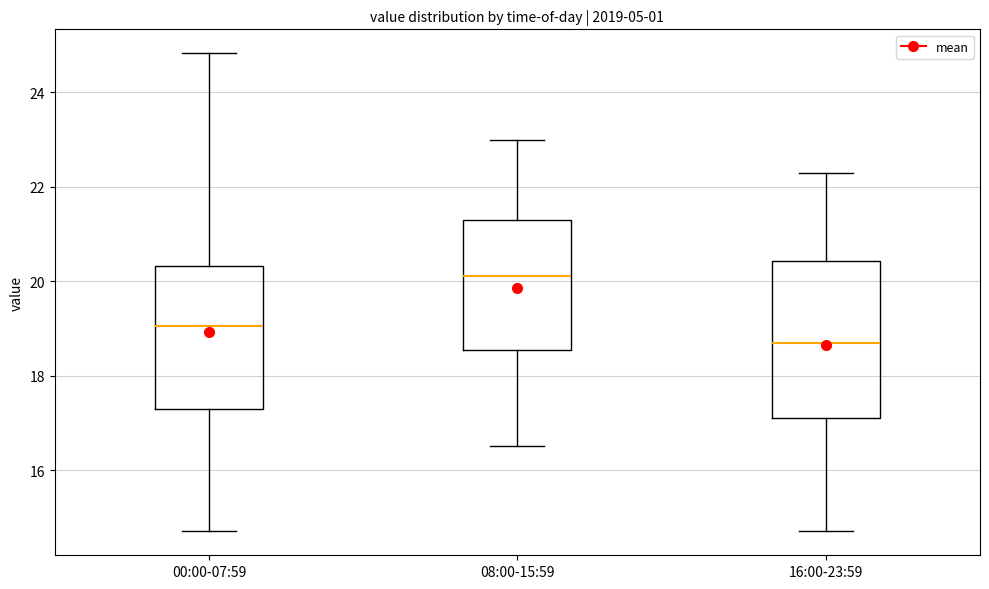

Reading left to right, transcribe this box plot: for each box, give where its median line is, the range the box spans, and where its two whiskers end, as read against the y-axis. The values are not printed on the chart, so give them approximately, as read against the axis.

00:00-07:59: median 19.0, box 17.2 to 20.4, whiskers 14.8 to 24.8
08:00-15:59: median 20.2, box 18.6 to 21.4, whiskers 16.6 to 23.0
16:00-23:59: median 18.8, box 17.2 to 20.4, whiskers 14.8 to 22.4